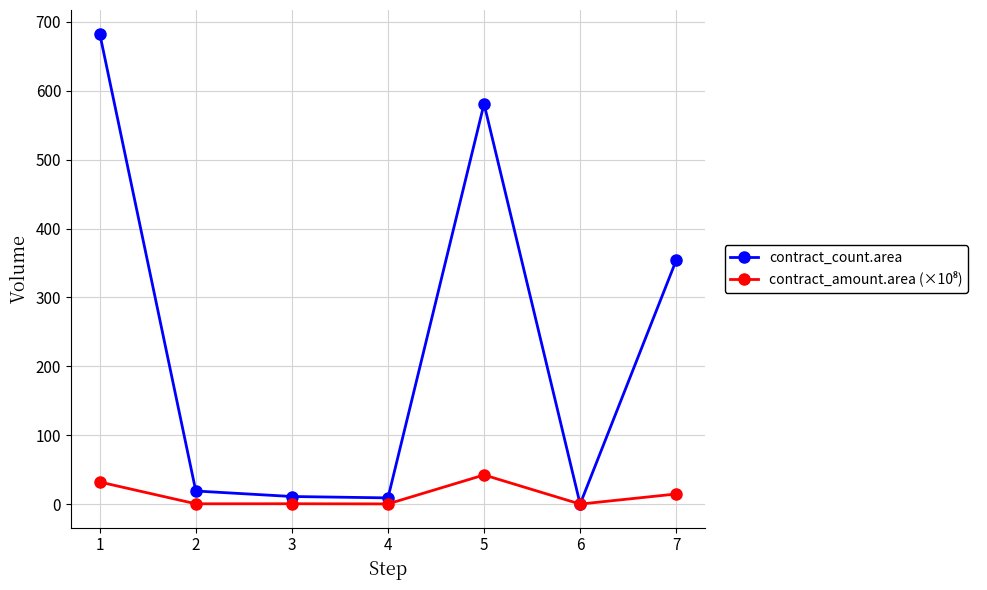

What is the value of the contract_count.area point at the 1st from the left?

683.0